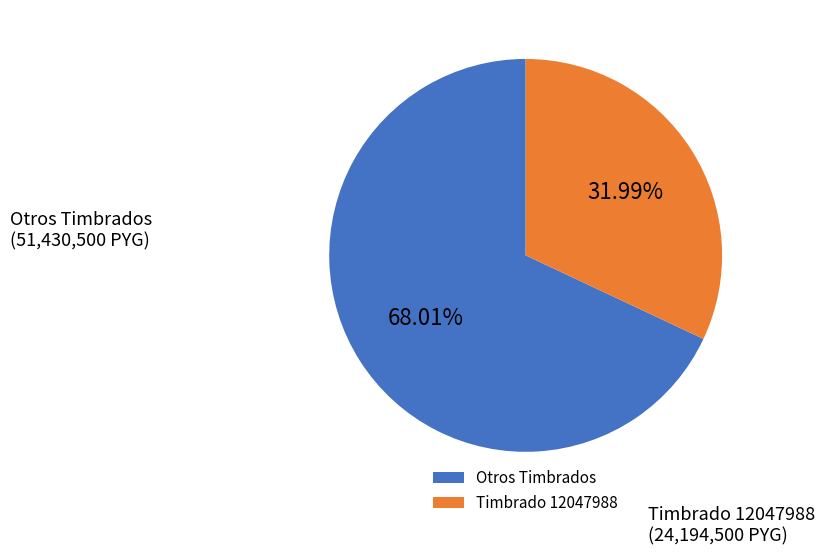

Rank the categories by value from lowest to highest.

Timbrado 12047988, Otros Timbrados